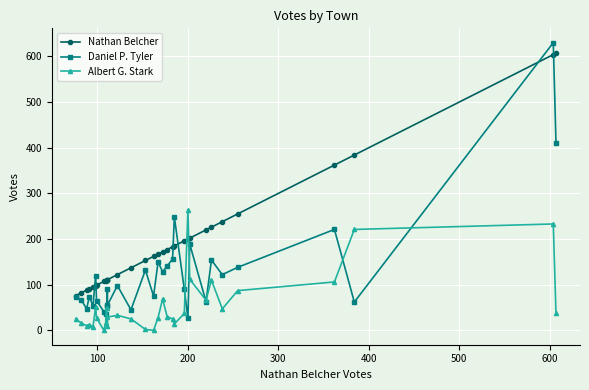

What are all the series names shown in the legend?

Nathan Belcher, Daniel P. Tyler, Albert G. Stark